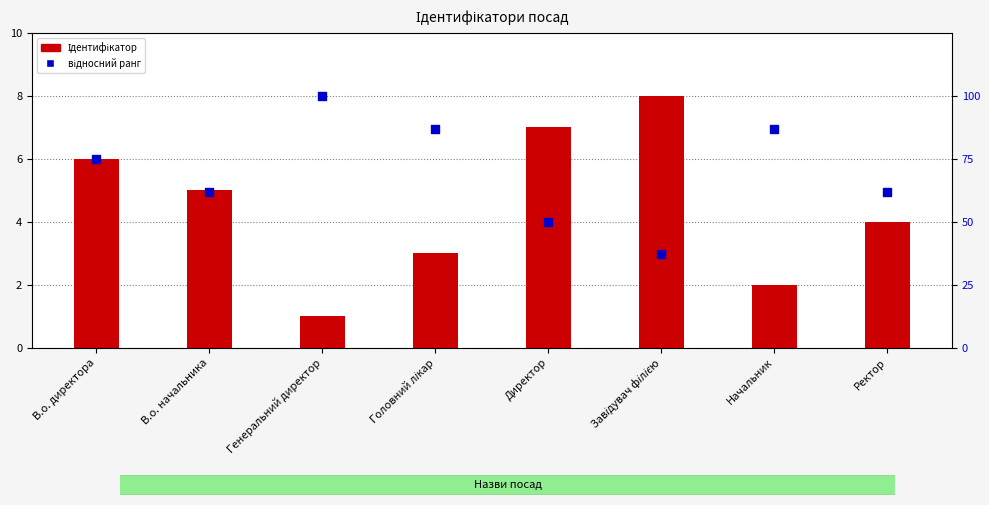

Which series has the widest spread of Y values?

відносний ранг